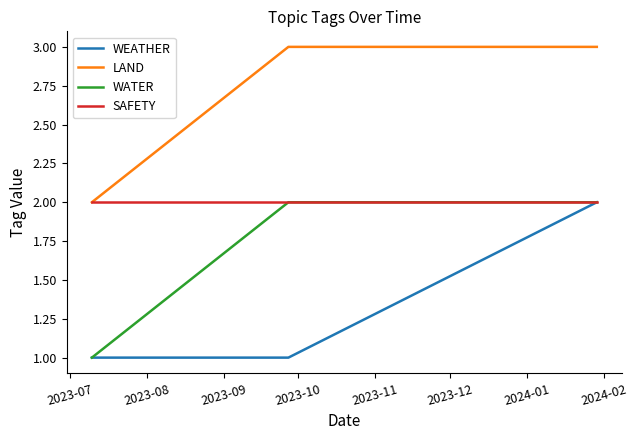

Which series has the largest total across all categories?

LAND